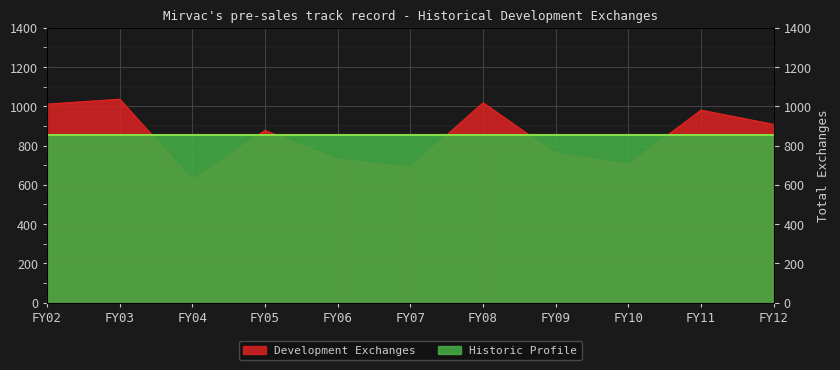

Is it true that the value at FY05 is 877.0?

True